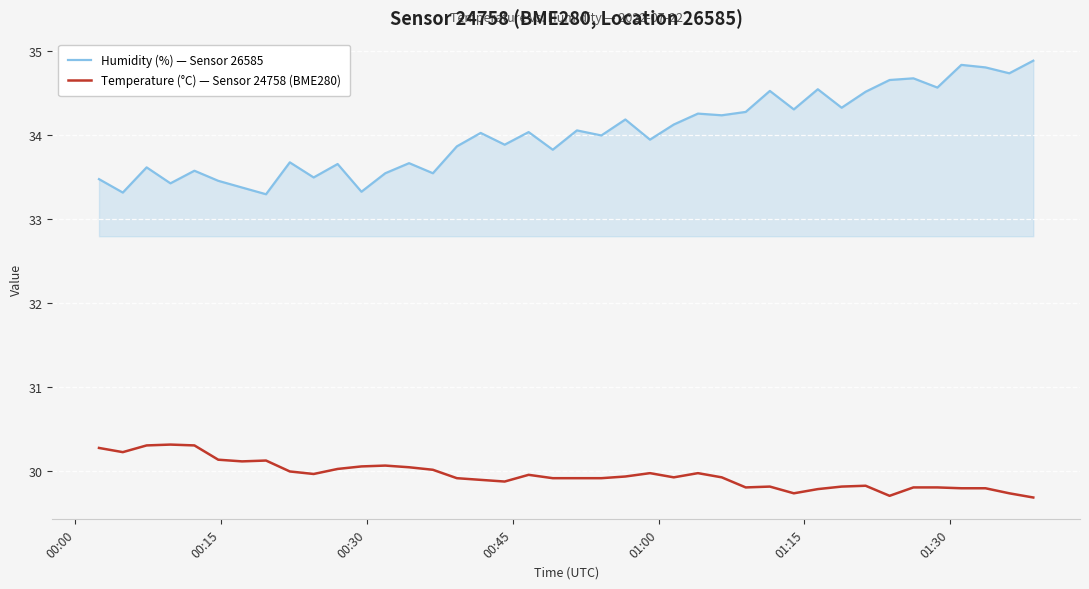

Which series has the largest range (max minus min)?

Humidity (%) — Sensor 26585